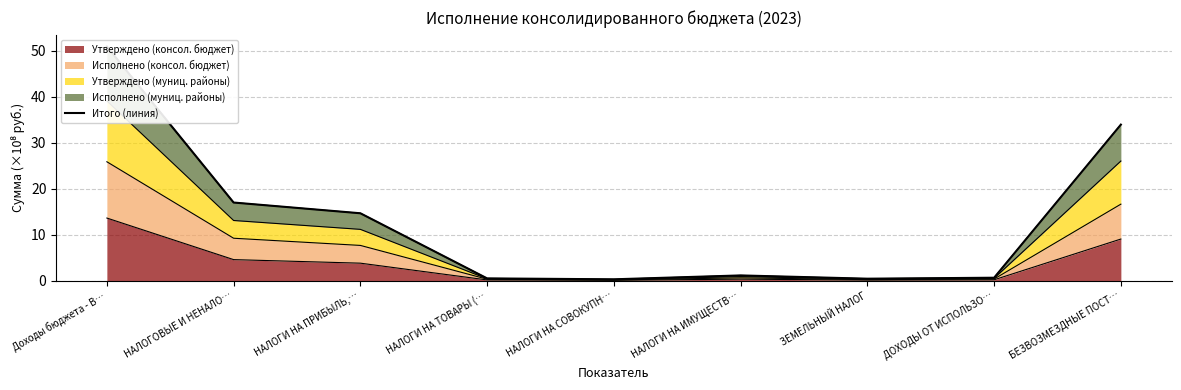

What position from the left is ДОХОДЫ ОТ ИСПОЛЬЗО…?

8